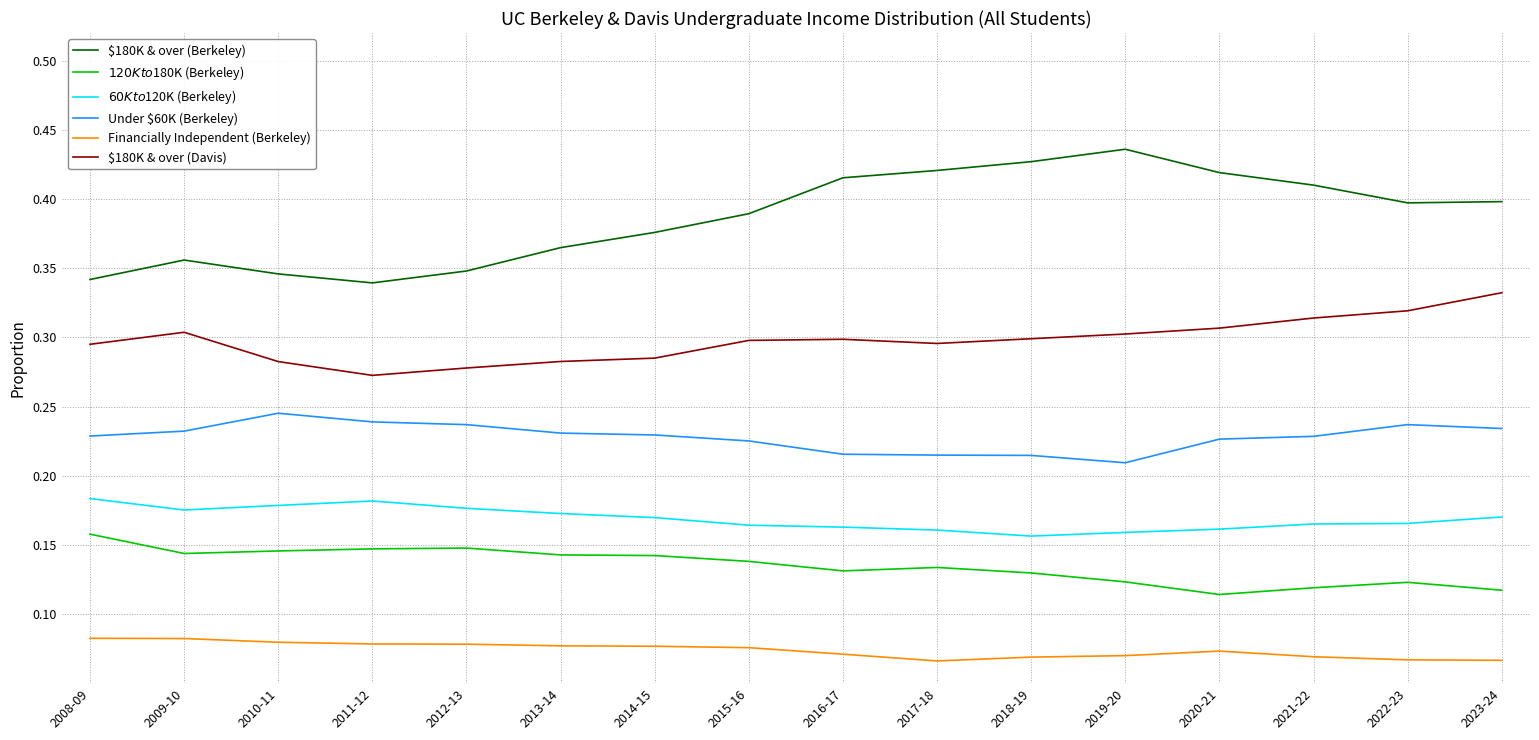

Is it true that $180K & over (Berkeley) equals 0.5 at 2011-12?

False